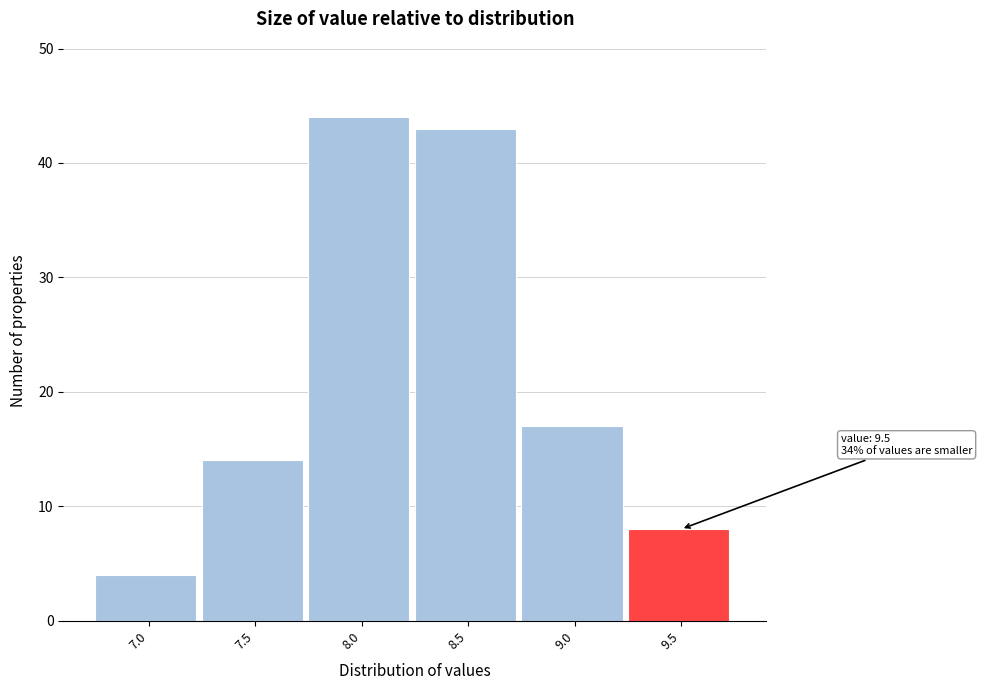

Reading left to right, transcribe all the data shown in this chart.

4	14	44	43	17	8